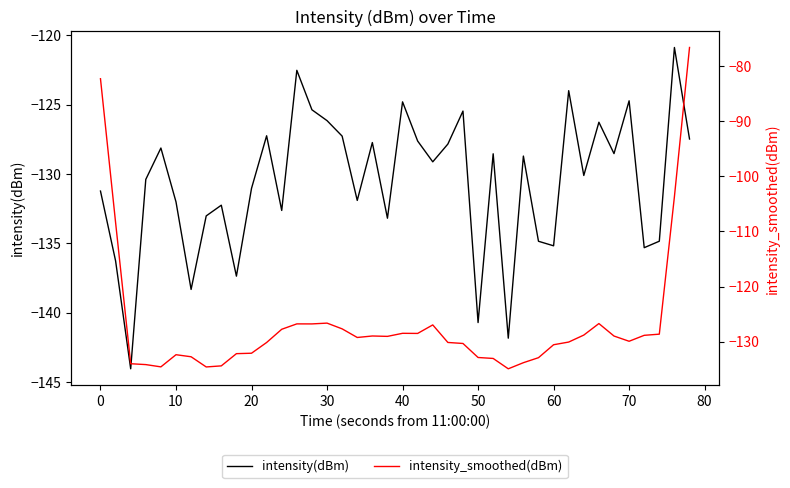

Rank the series by their maximum value, from lowest to highest.

intensity(dBm), intensity_smoothed(dBm)